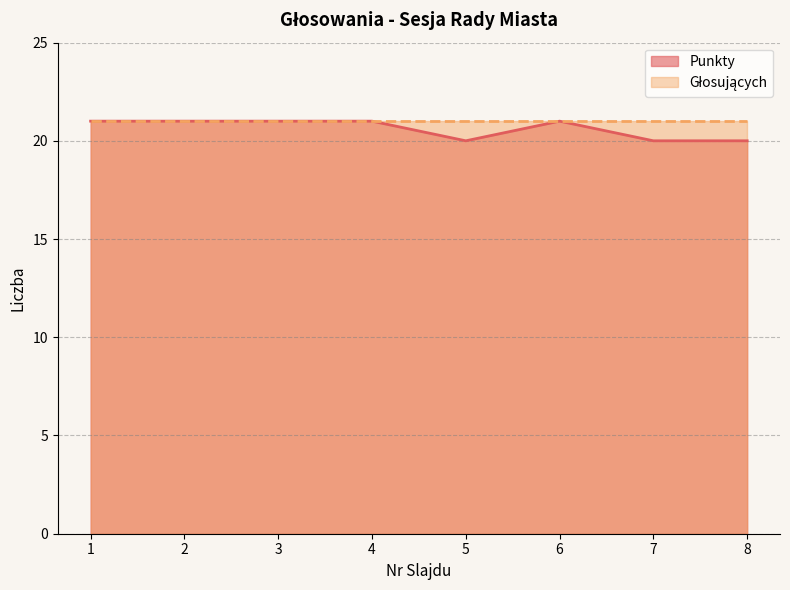

Reading right to left, extract all data points from this chart.

8=20	7=20	6=21	5=20	4=21	3=21	2=21	1=21